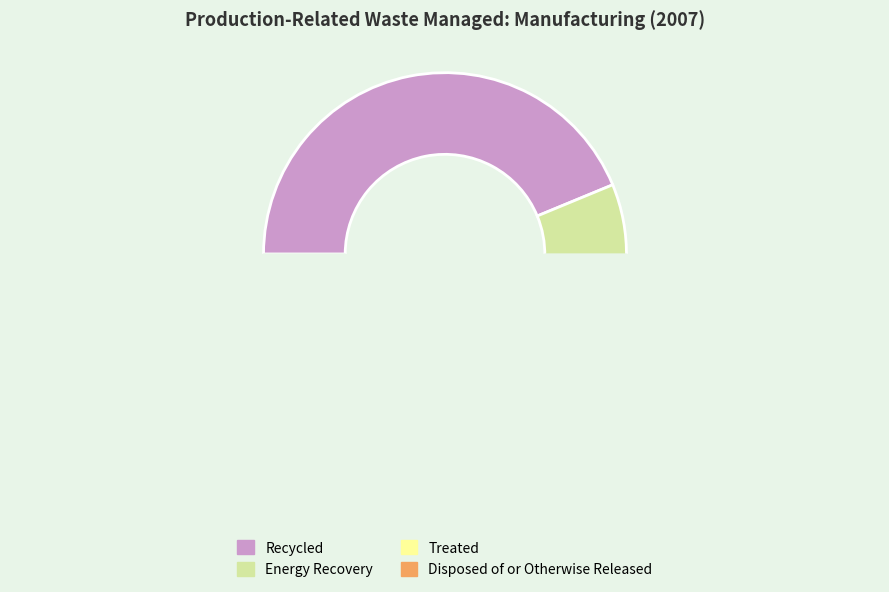

Which slice is the smallest?

Disposed of or Otherwise Released